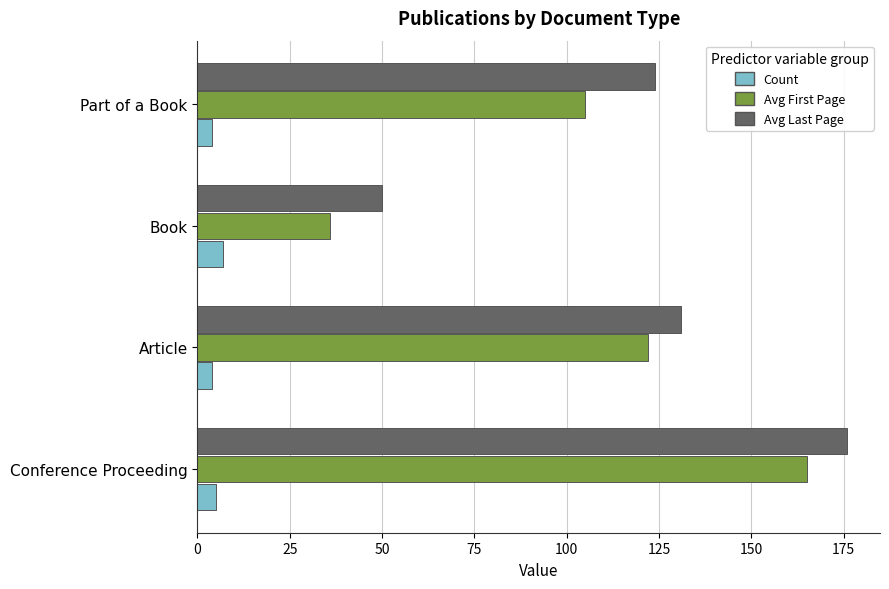

Which series has the largest range (max minus min)?

Avg First Page